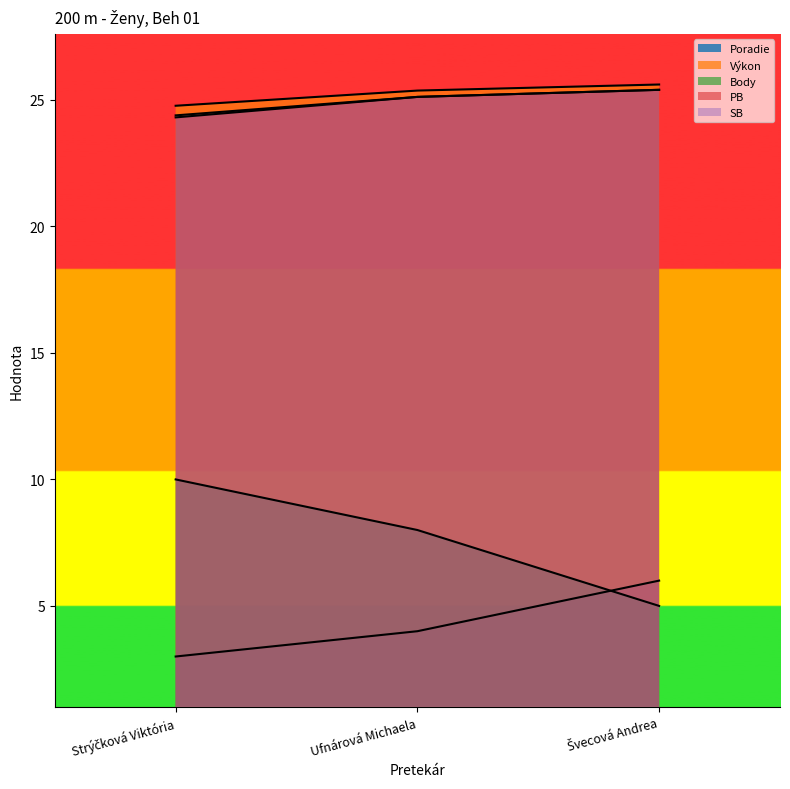

Reading left to right, list all the values displayed in this chart.

Poradie: 3.0	4.0	6.0
Výkon: 24.8	25.4	25.6
Body: 10.0	8.0	5.0
PB: 24.3	25.1	25.4
SB: 24.4	25.1	25.4